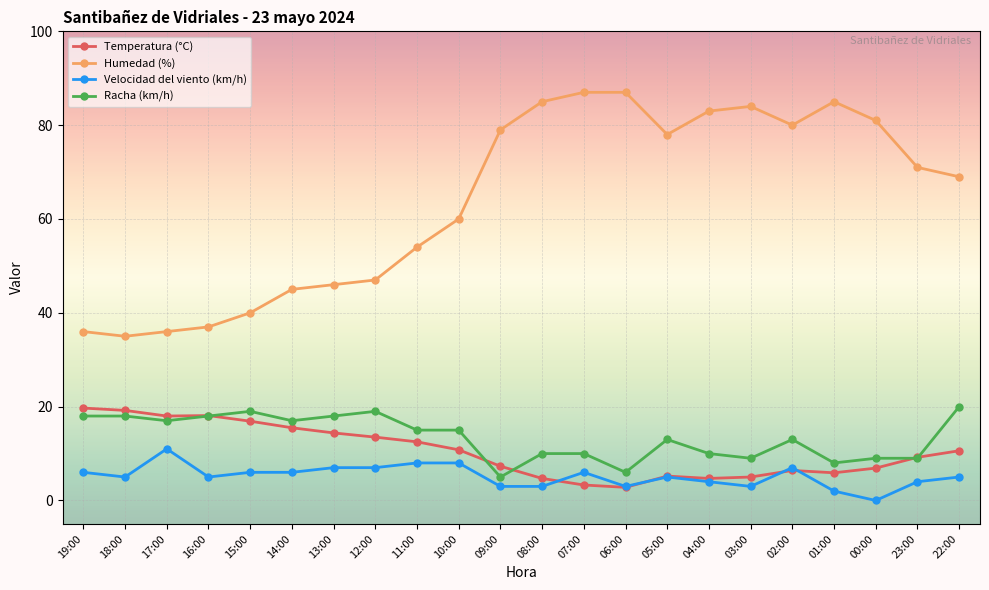

Is this an area chart (filled region under the line)?

No